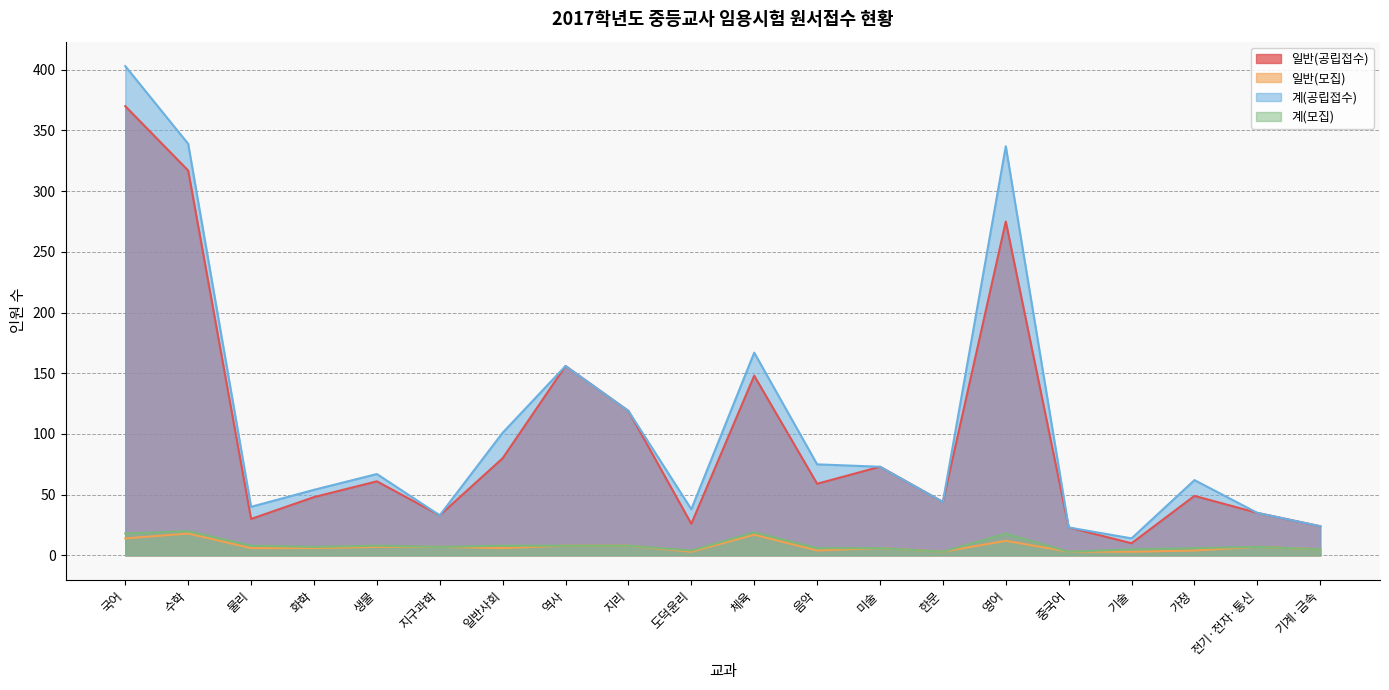

Which series changed the most between 미술 and 전기·전자·통신?

일반(공립접수)